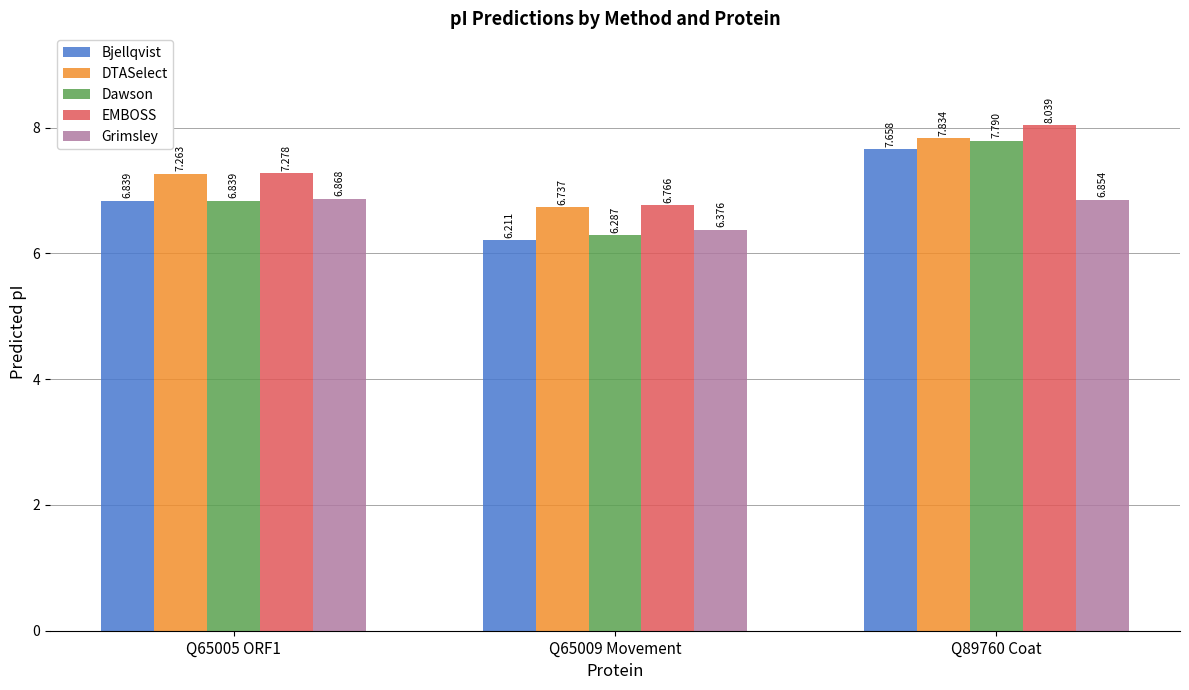

At which category is the sum across all series the highest?

Q89760 Coat